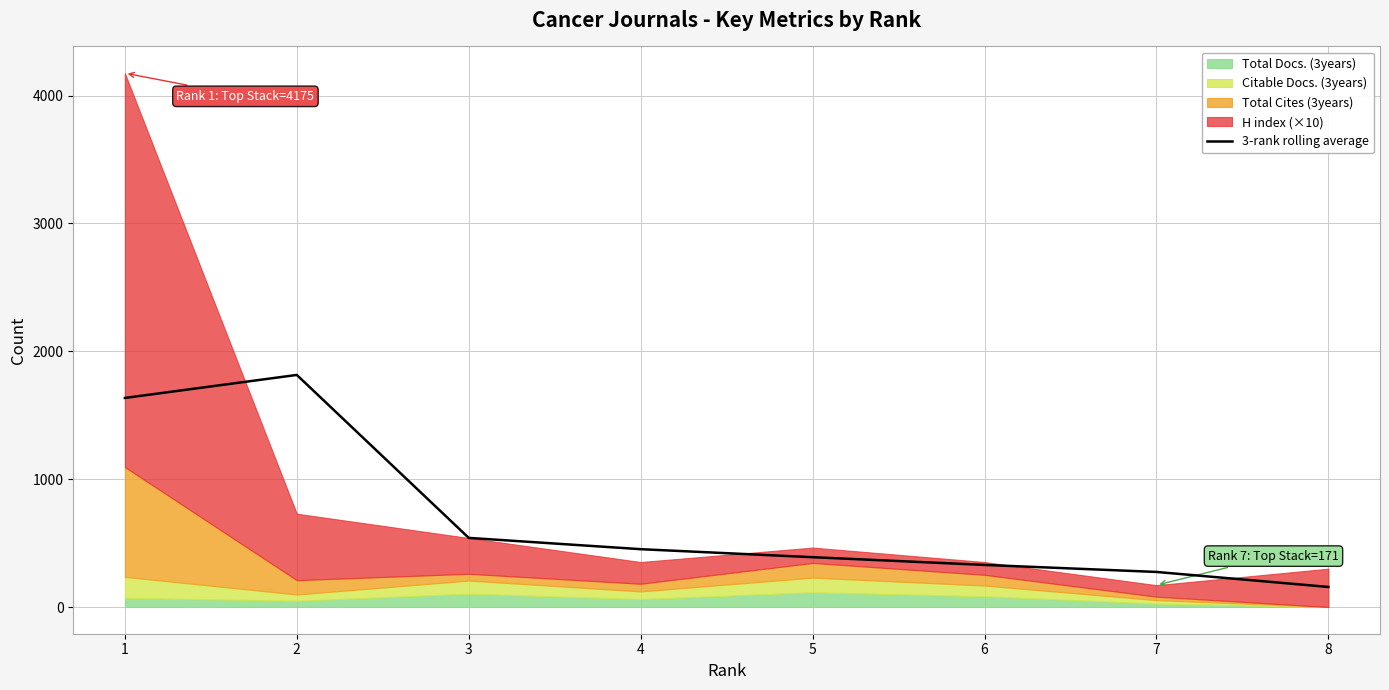

What is the difference between the maximum and minimum values?

1658.0